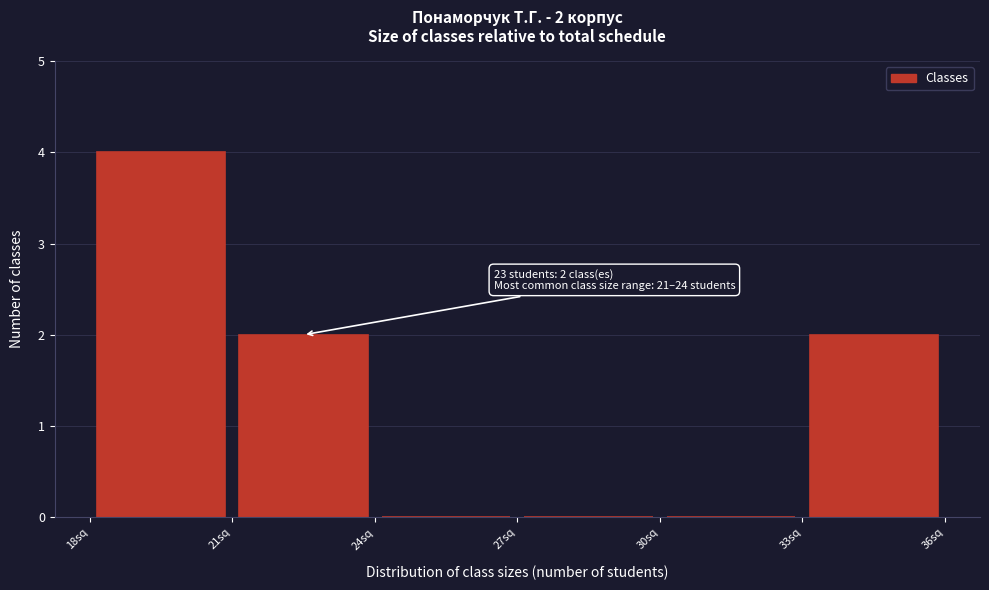

Which range on the x-axis has the tallest bar?

18 to 21